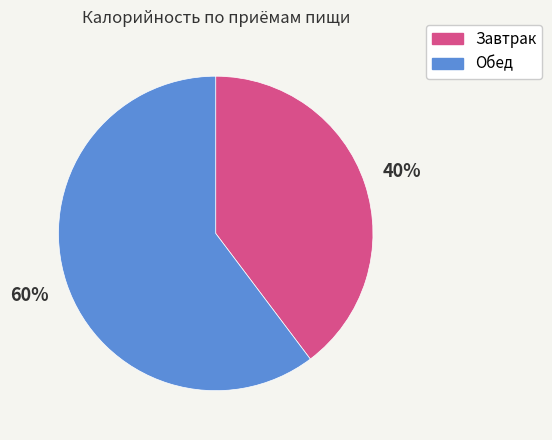

How many segments does this pie chart have?

2